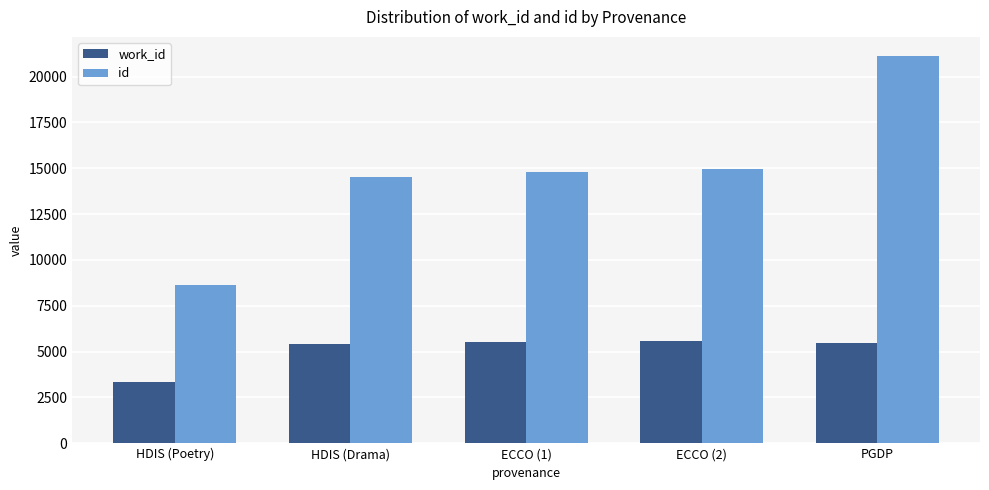

How many series are shown in this chart?

2